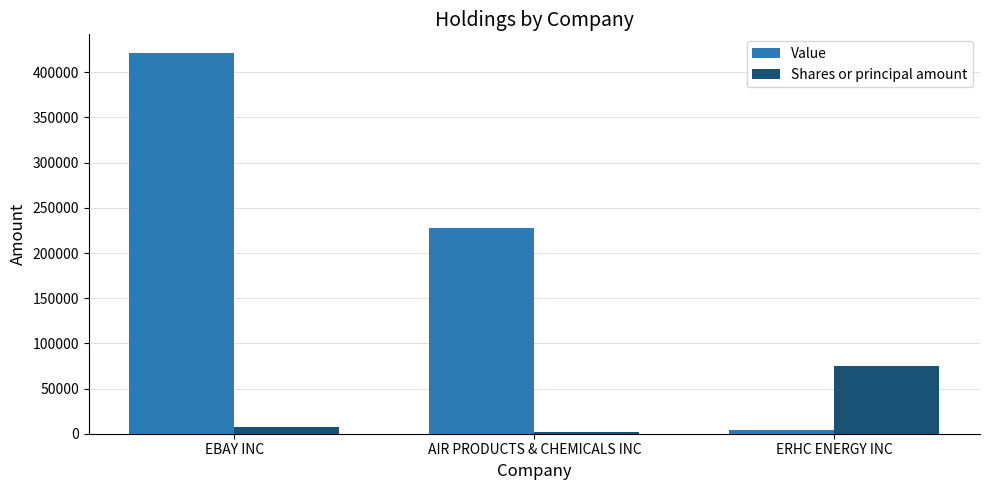

At how many categories does at least one series exceed 134161?

2